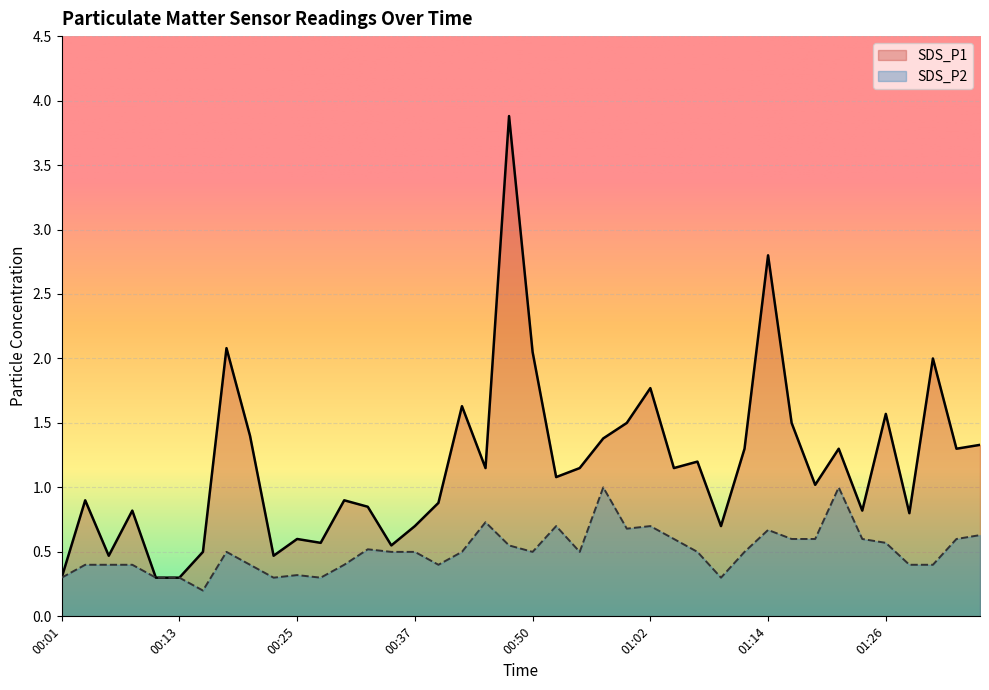

At 00:52, list the series in order from smallest to largest.

SDS_P2, SDS_P1